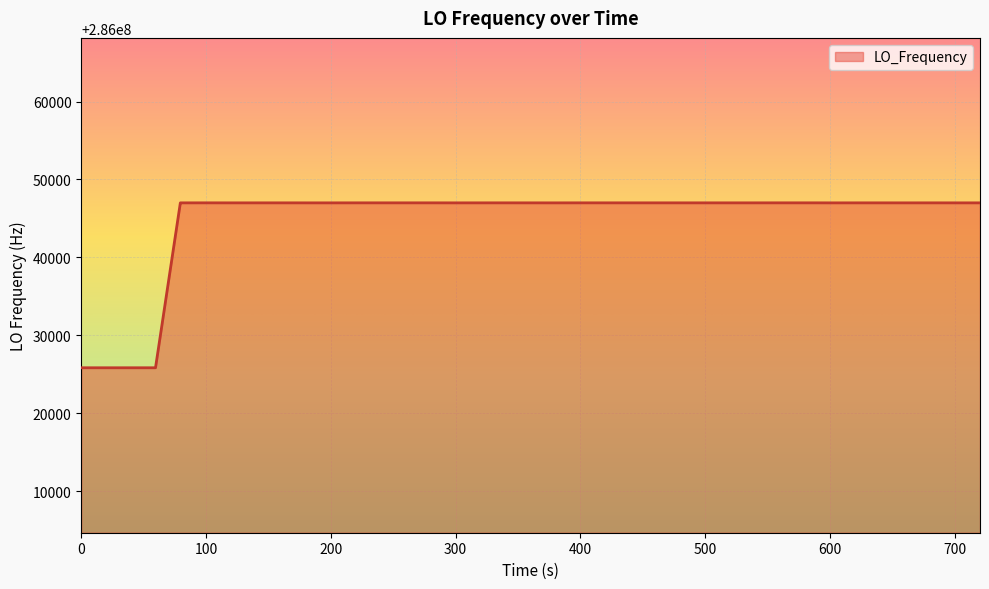

What is the smallest value displayed?

286025837.5